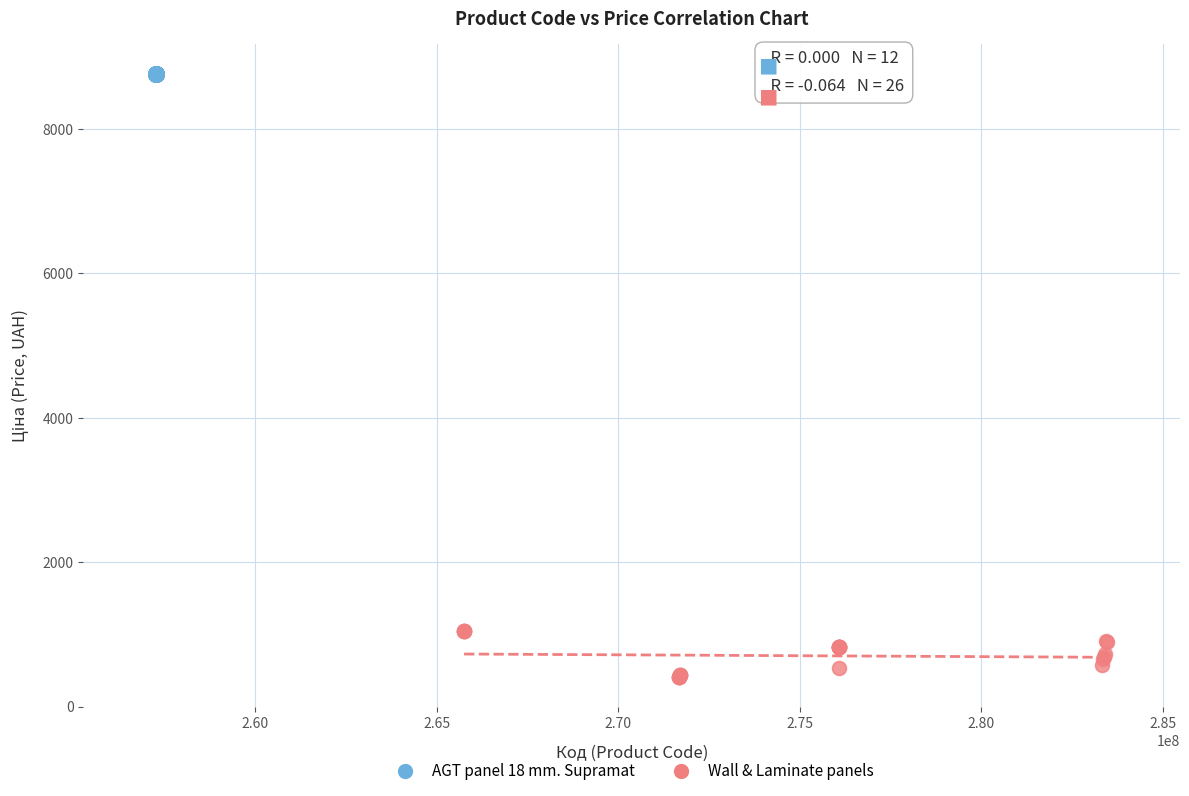

Which series contains the highest Y value?

AGT panel 18 mm. Supramat